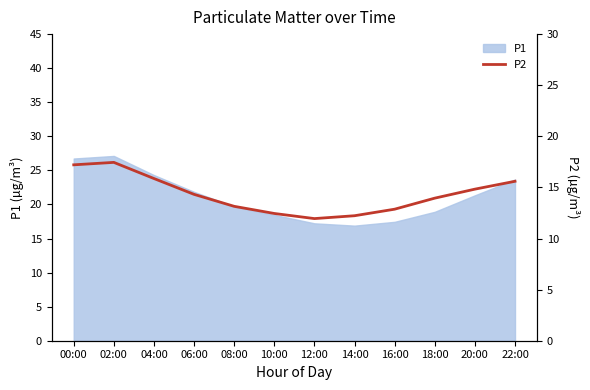

Which label corresponds to the largest value in the chart?

02:00